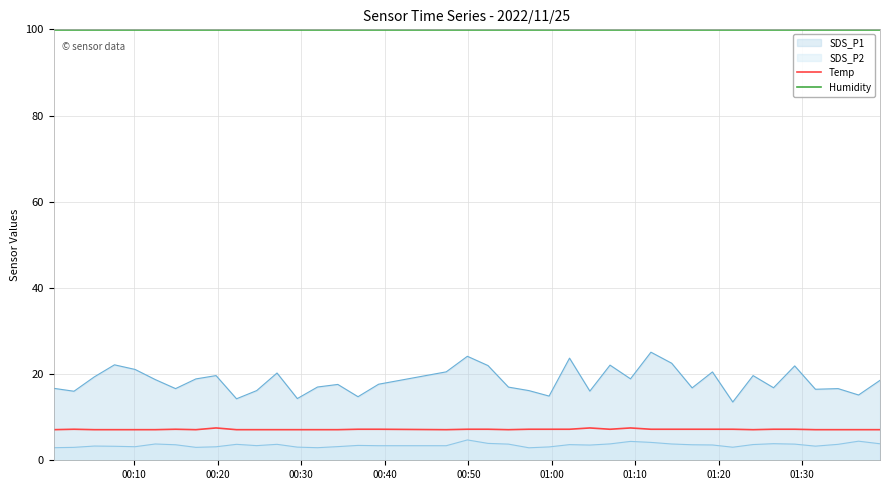

What is the maximum value shown in the chart?

99.9